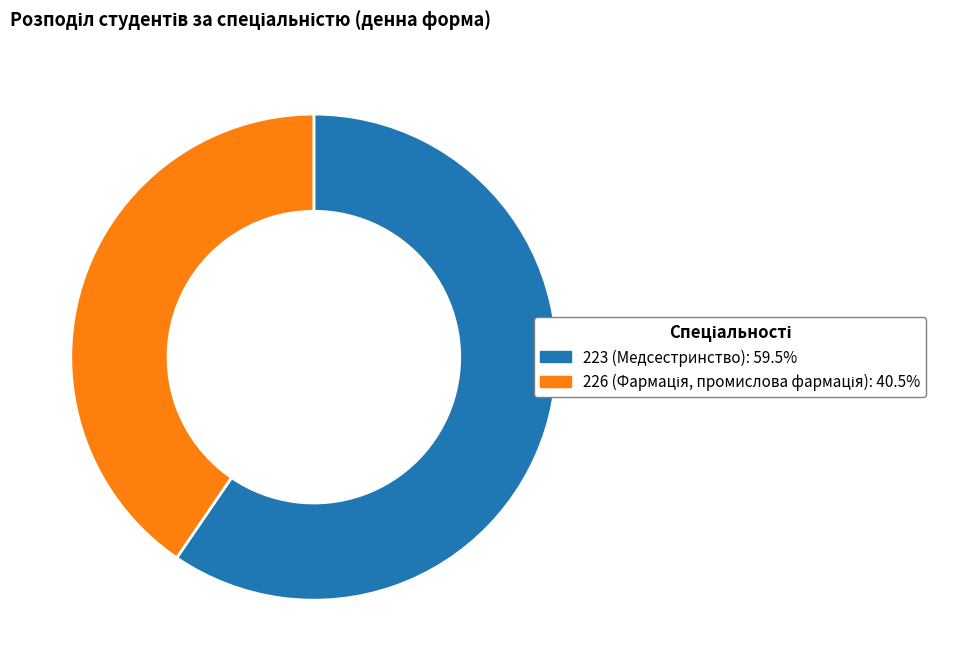

Rank the categories by value from lowest to highest.

226, 223